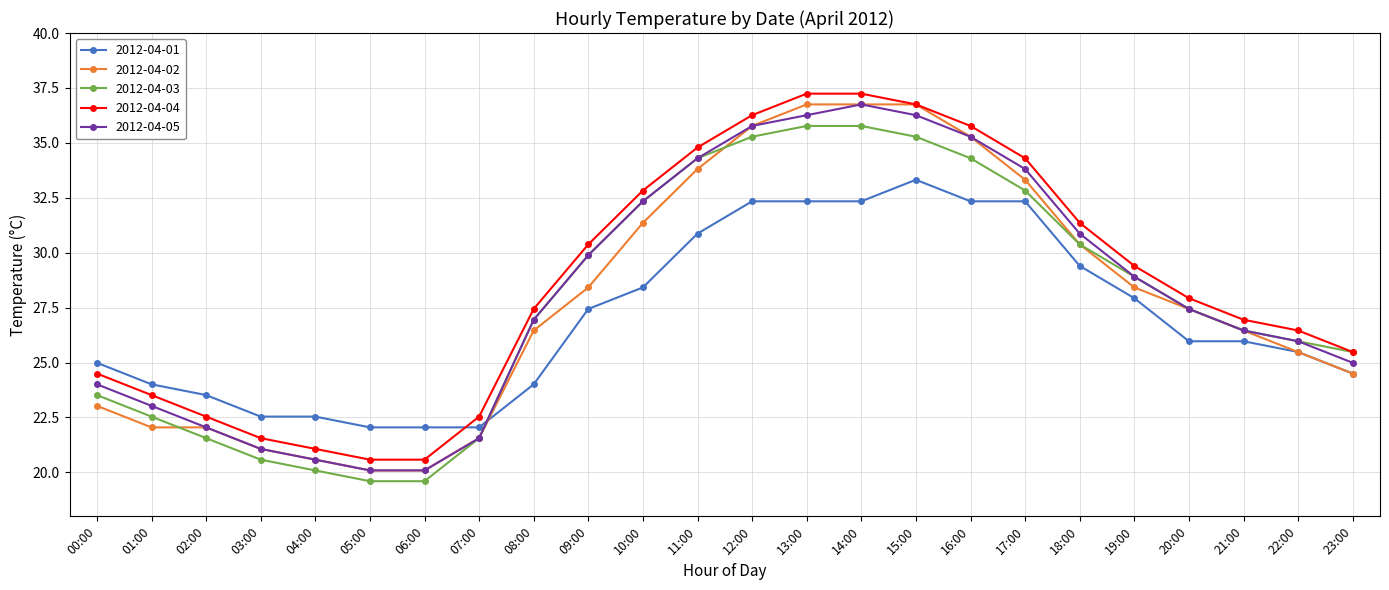

What is the label of the 23rd point from the right?

01:00